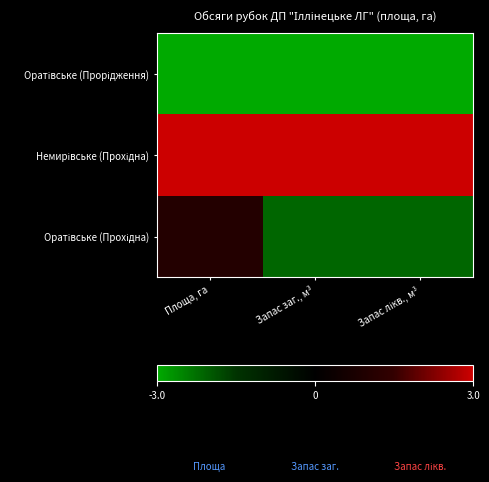

What is the spread (max minus min) of values at Площа, га?

6.0